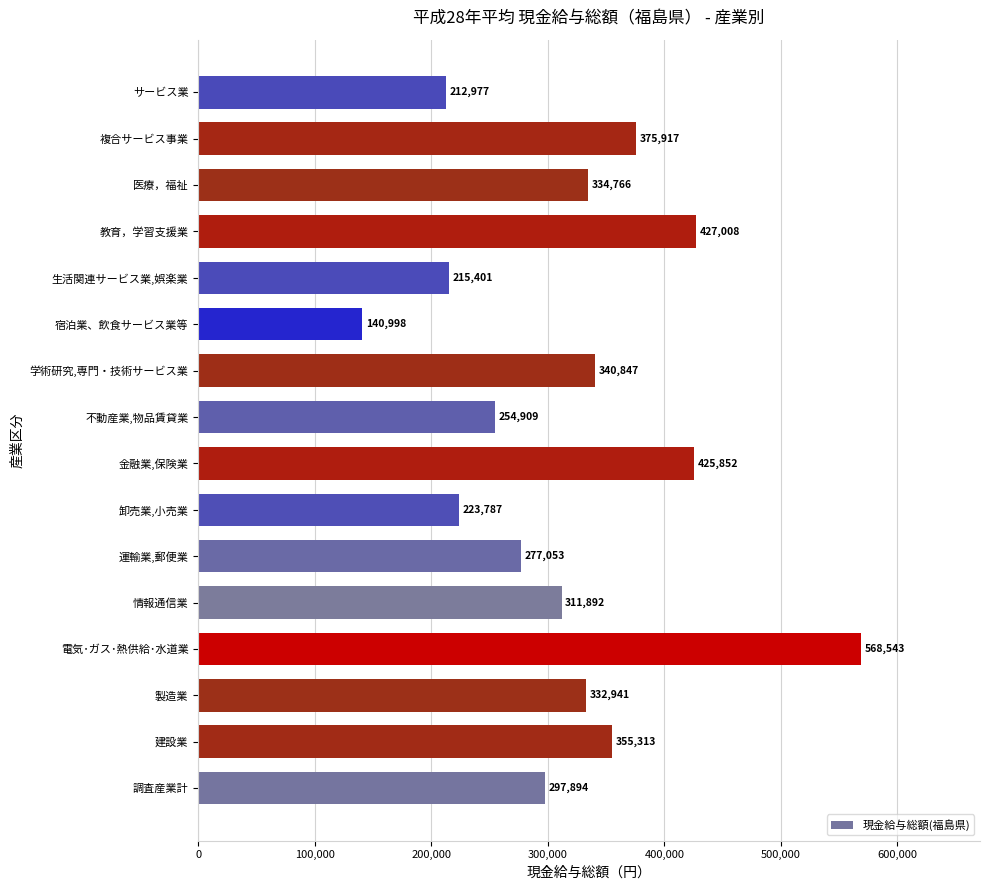

Reading bottom to top, extract all data points from this chart.

297894	355313	332941	568543	311892	277053	223787	425852	254909	340847	140998	215401	427008	334766	375917	212977